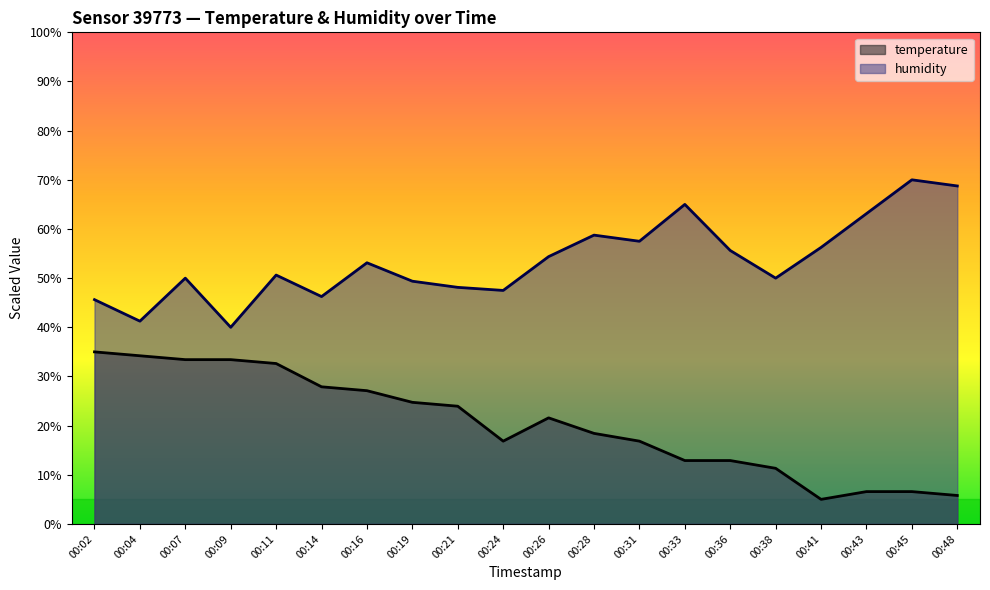

How many lines are shown in the chart?

2